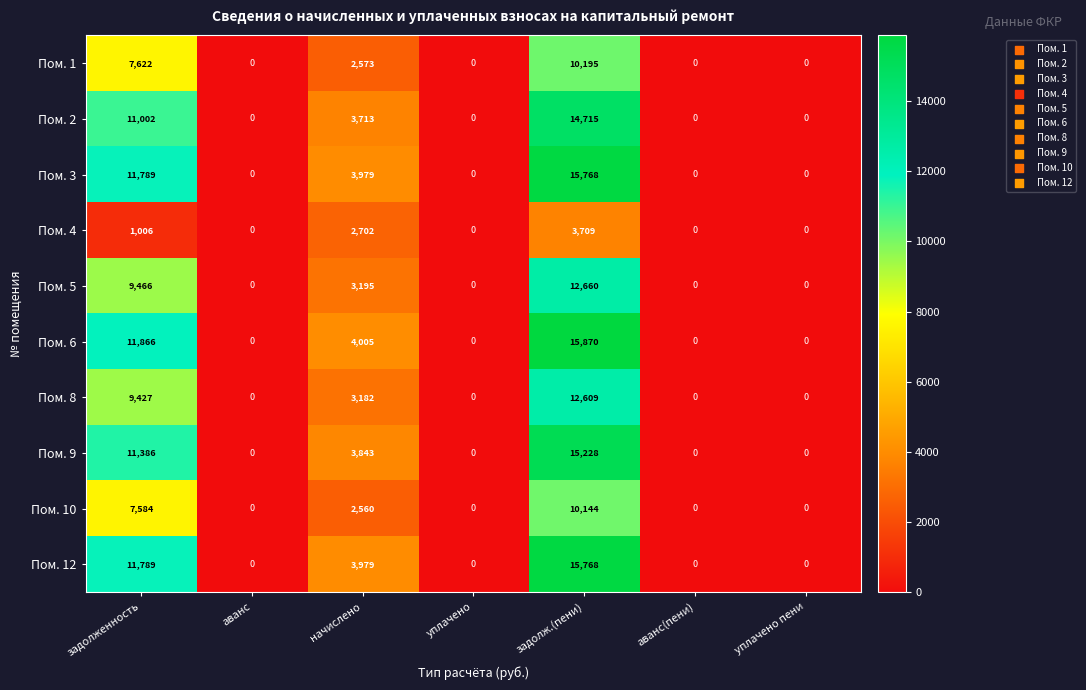

The value of Пом. 5 at аванс is 8107. True or false?

False